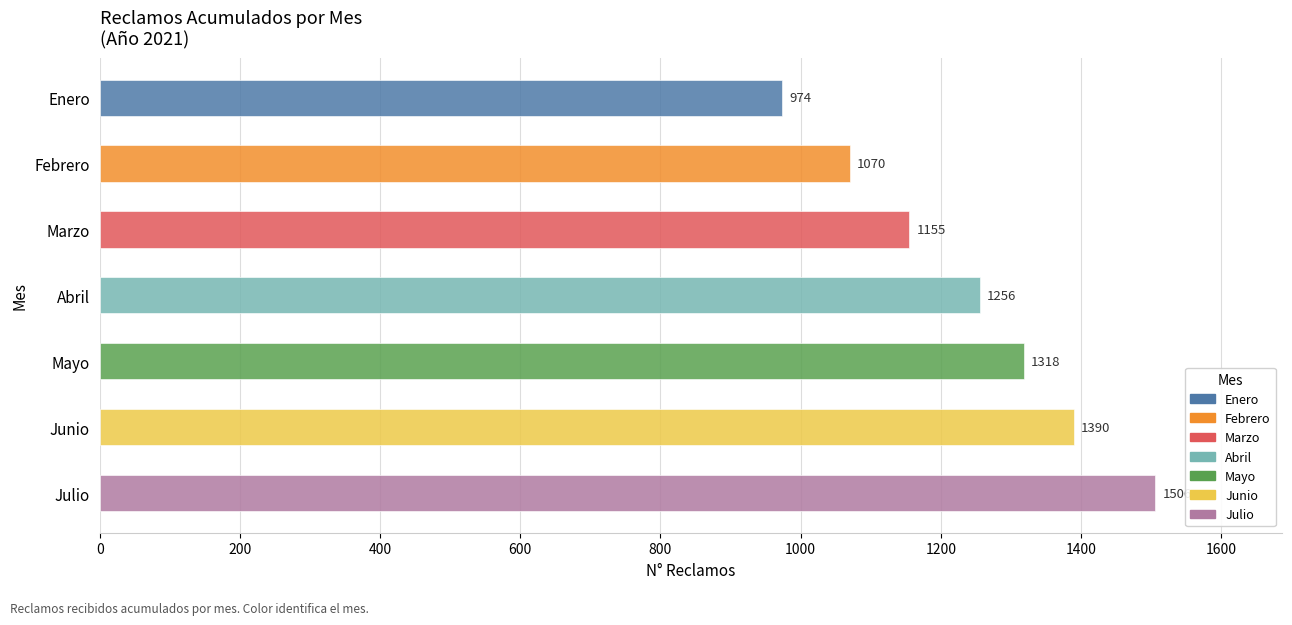

How many values are between 1070 and 1390?

5